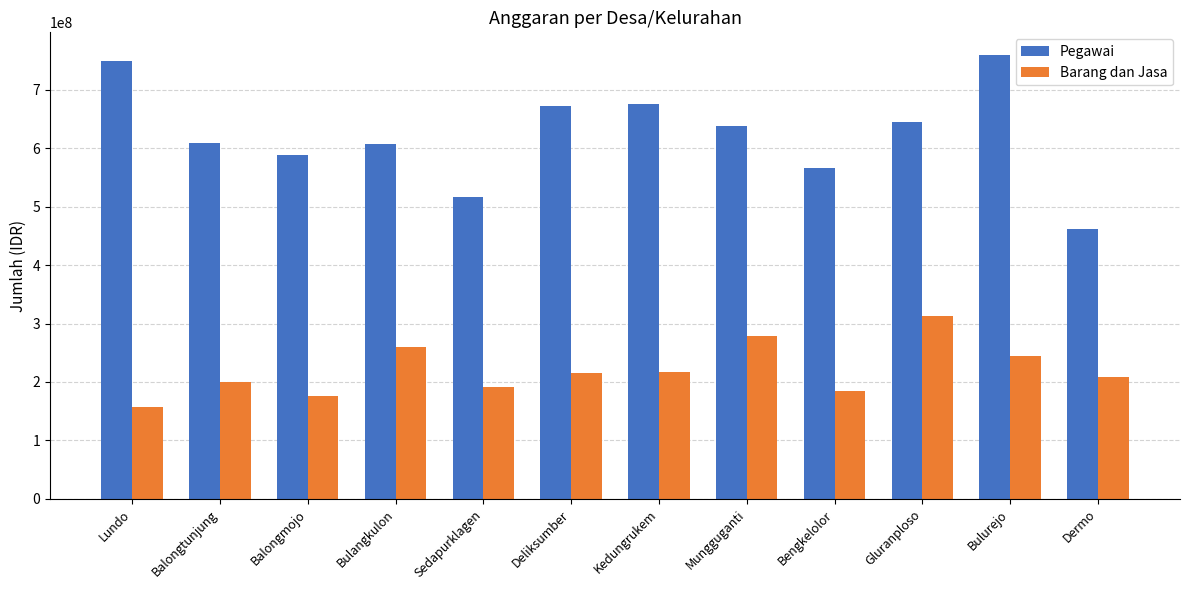

Rank the series by their average value, from highest to lowest.

Pegawai, Barang dan Jasa